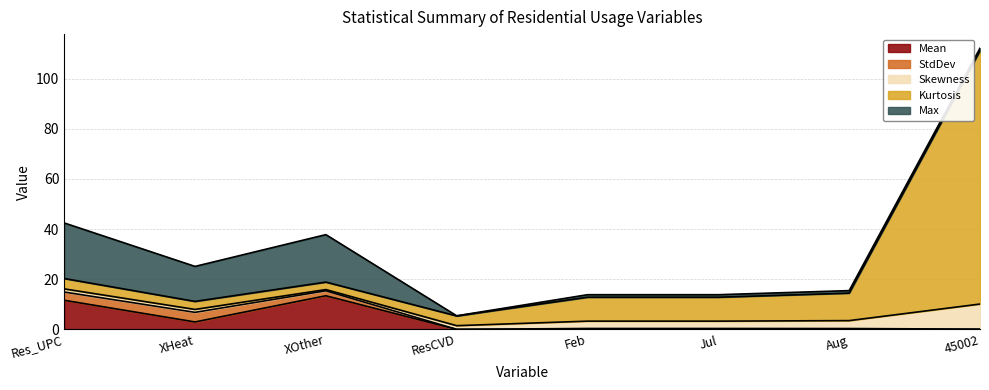

What is the average value of the Skewness series?

2.9